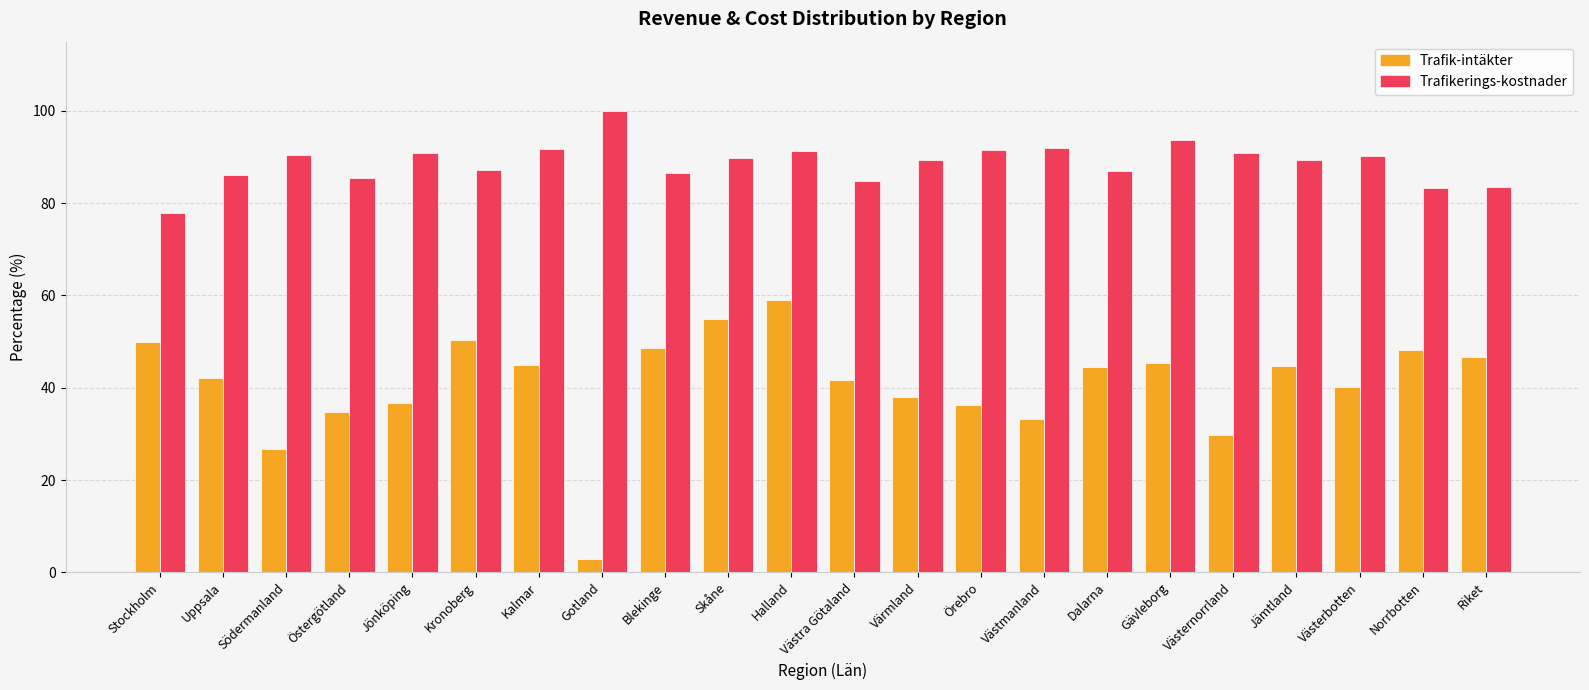

Which series has the widest spread of values?

Trafik-intäkter